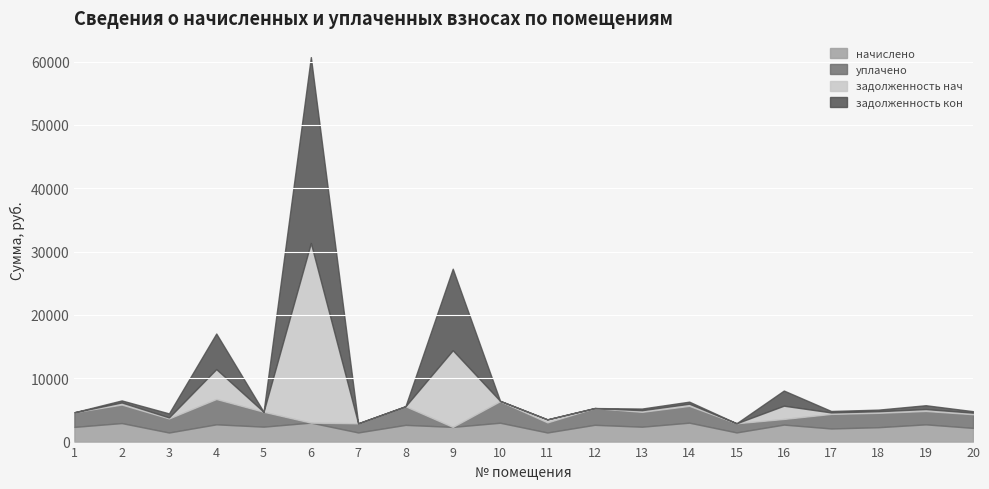

What is the total value across all series at 14?

6303.8